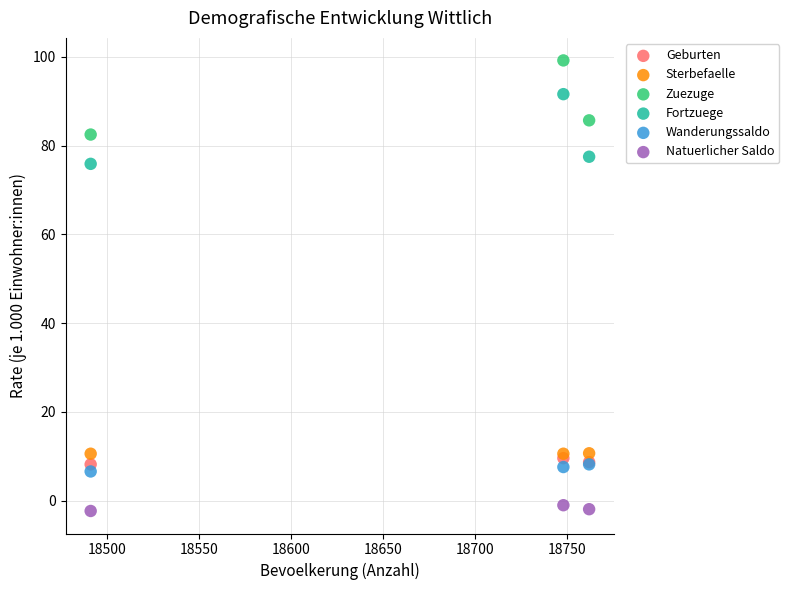

In the Zuezuge series, what Y value is closest to 90?

85.7